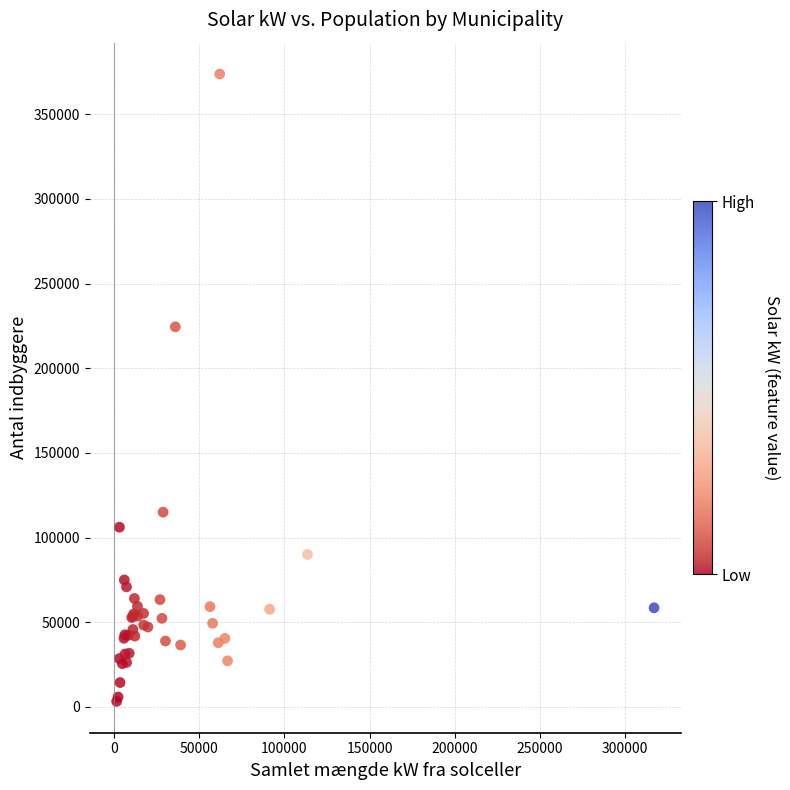

What Y value in the scatter plot is closest to 188486?

224429